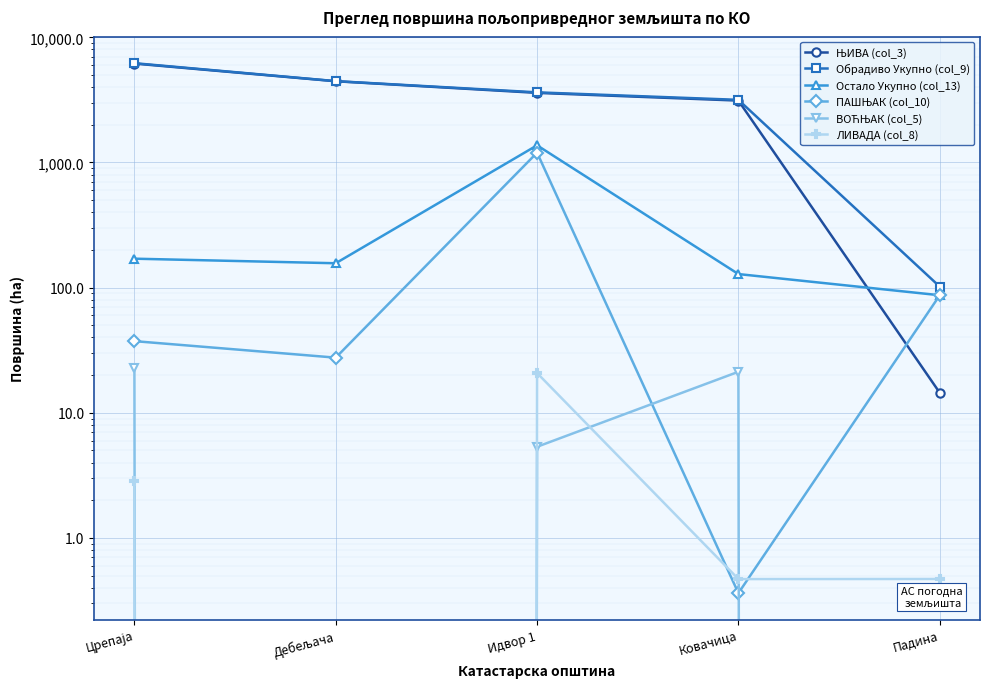

Which series changed the most between Црепаја and Ковачица?

ЊИВА (col_3)